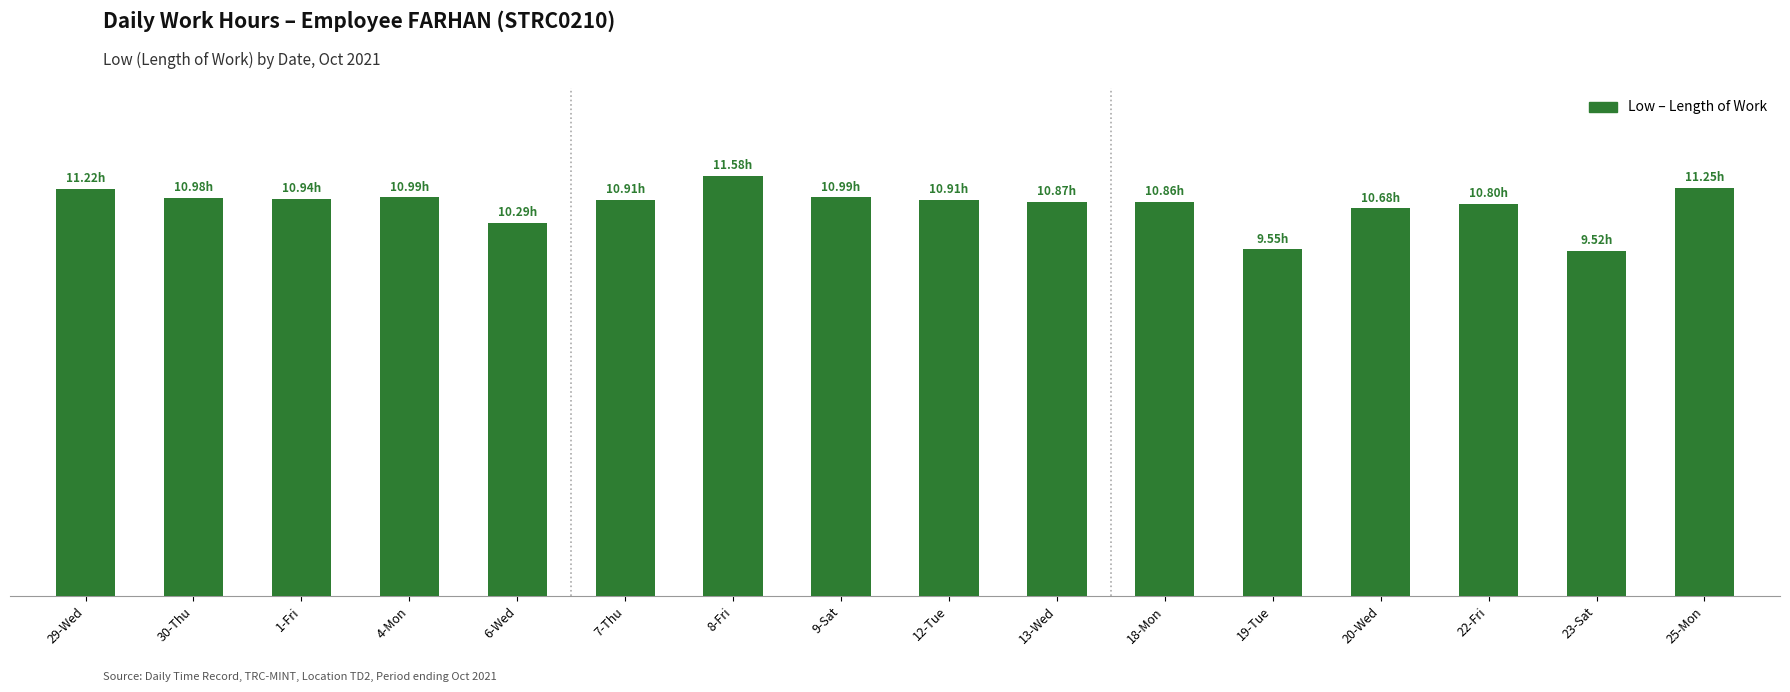

Rank the categories by value from lowest to highest.

23-Sat, 19-Tue, 6-Wed, 20-Wed, 22-Fri, 18-Mon, 13-Wed, 7-Thu, 12-Tue, 1-Fri, 30-Thu, 4-Mon, 9-Sat, 29-Wed, 25-Mon, 8-Fri